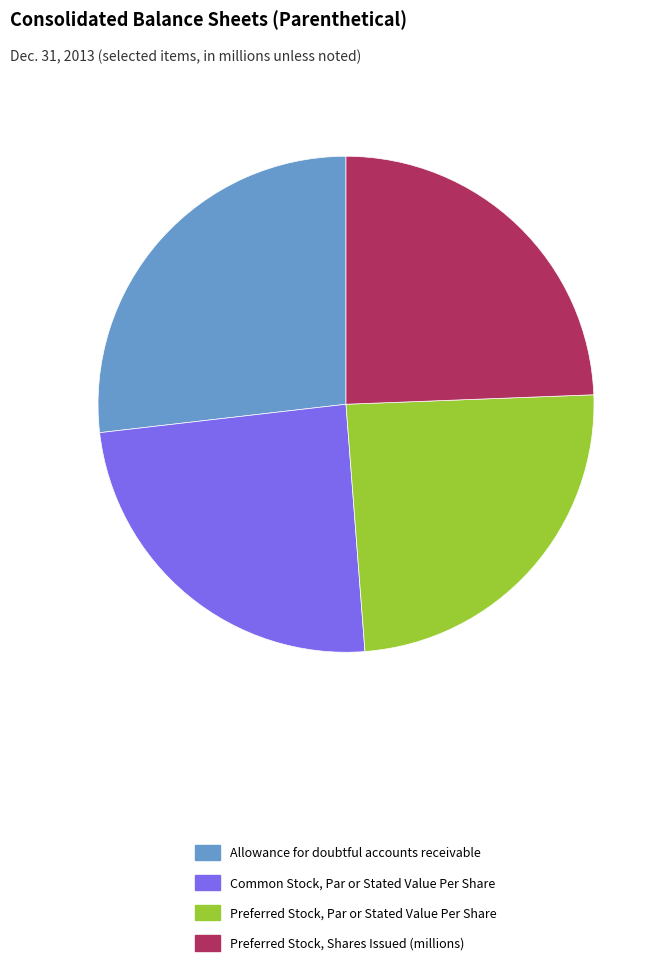

Between Allowance for doubtful accounts receivable and Preferred Stock, Par or Stated Value Per Share, which is larger?

Allowance for doubtful accounts receivable